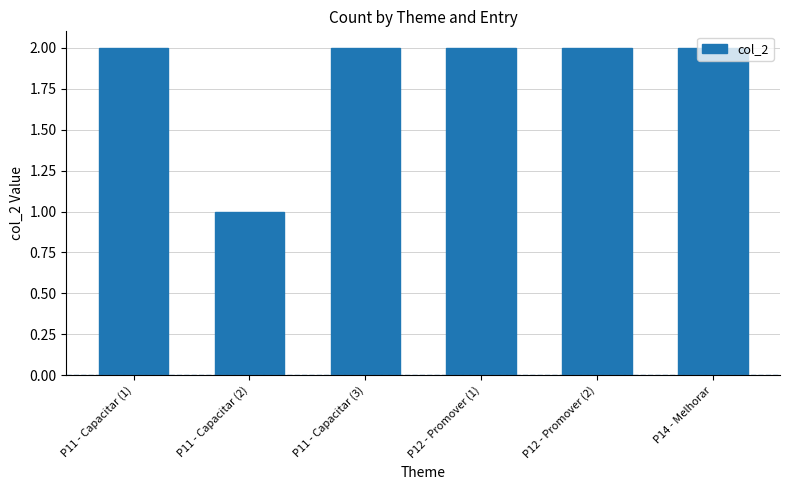

What is the difference between the maximum and minimum values?

1